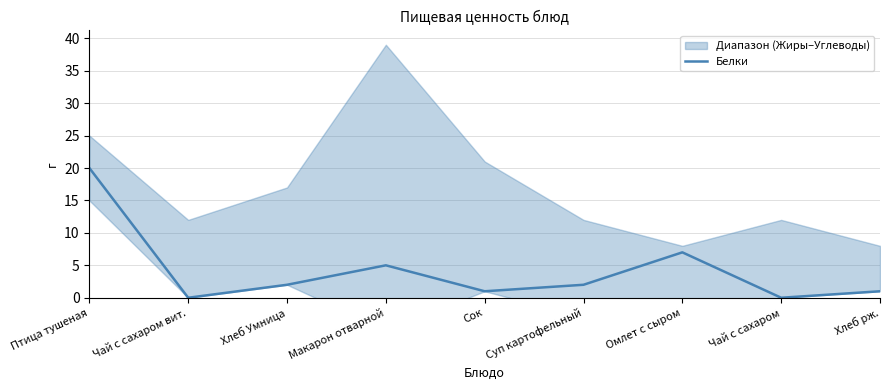

How many lines are shown in the chart?

1